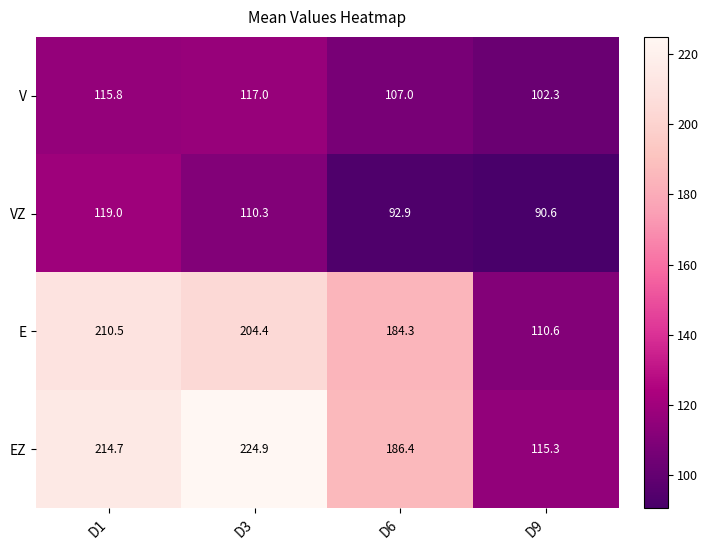

Which category has the lowest value across all series?

D9